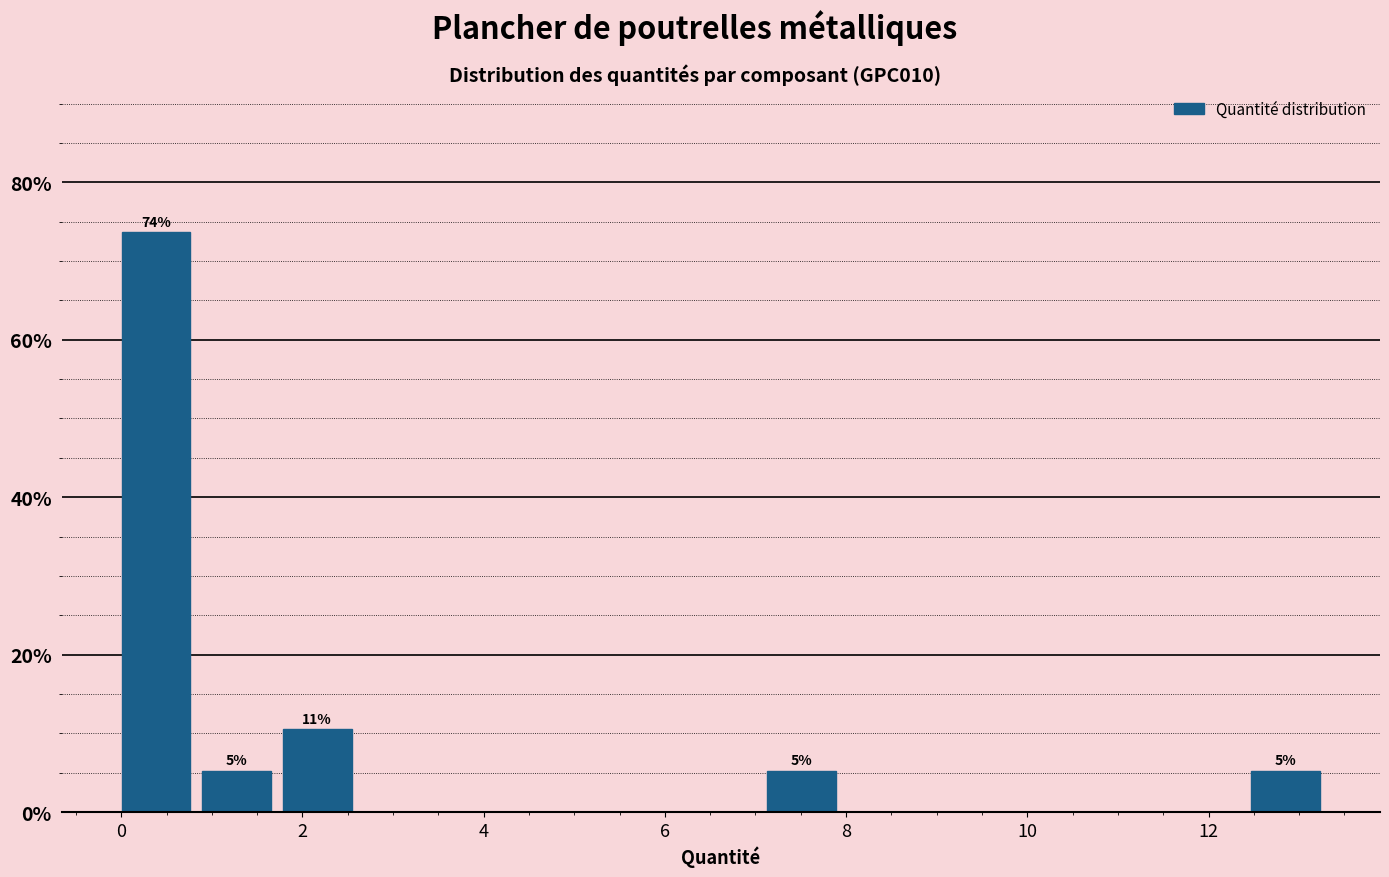

Which range on the x-axis has the tallest bar?

0.0 to 0.8